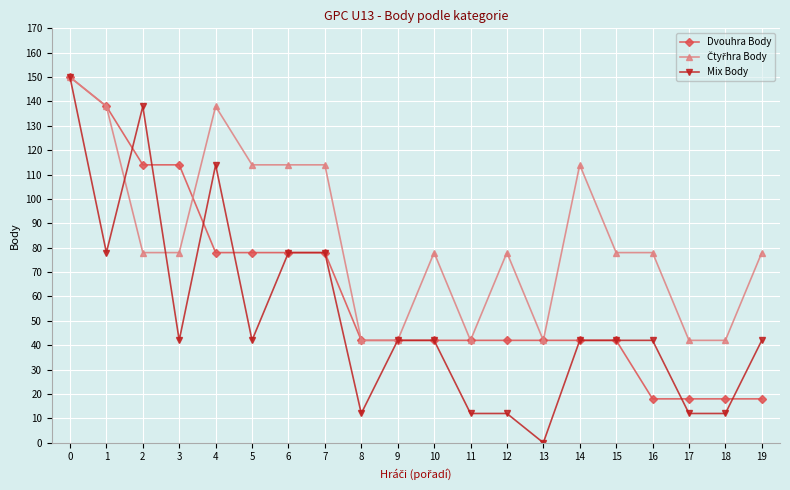

What is the spread (max minus min) of values at 15?

36